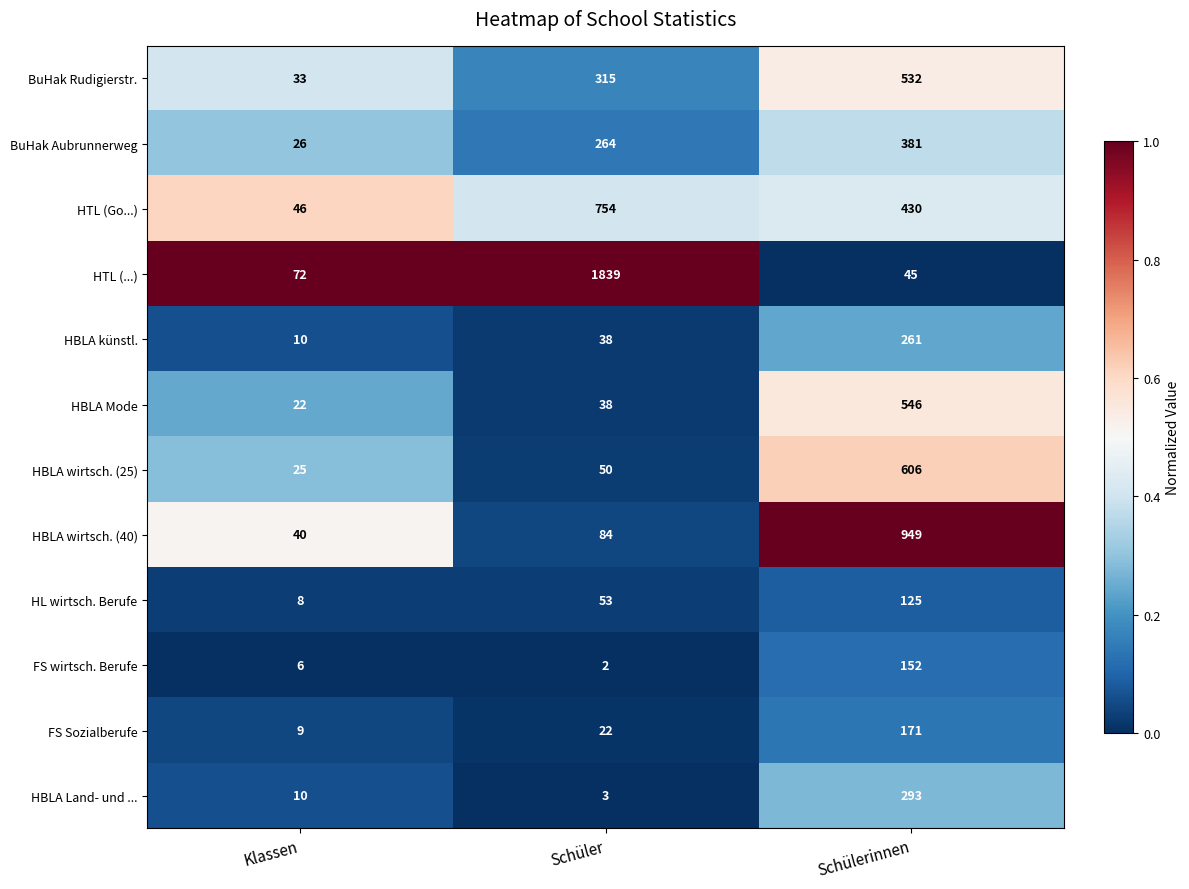

Which series has the largest range (max minus min)?

HTL (...)